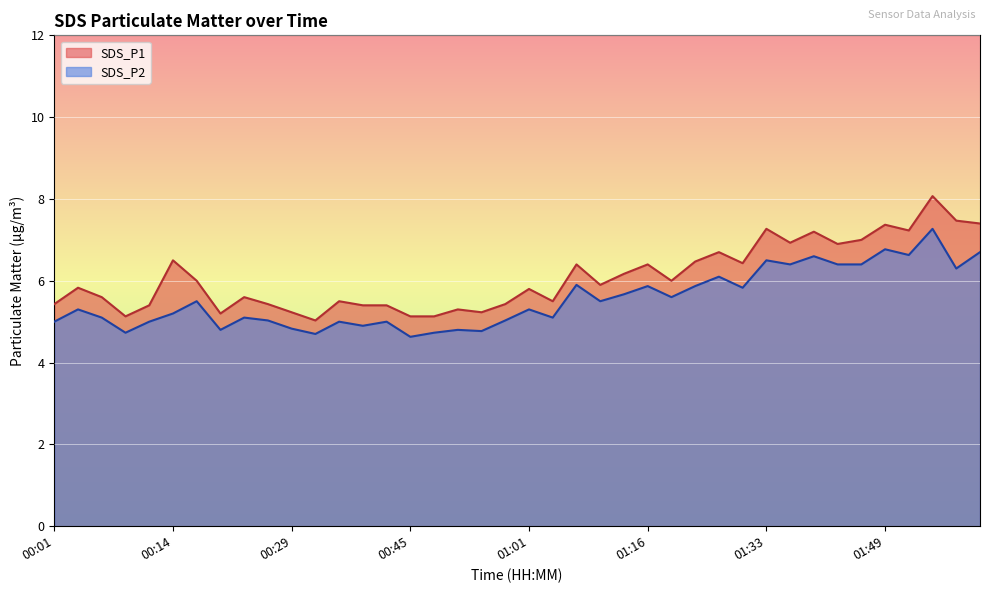

True or false: SDS_P1 and SDS_P2 intersect in this chart.

False